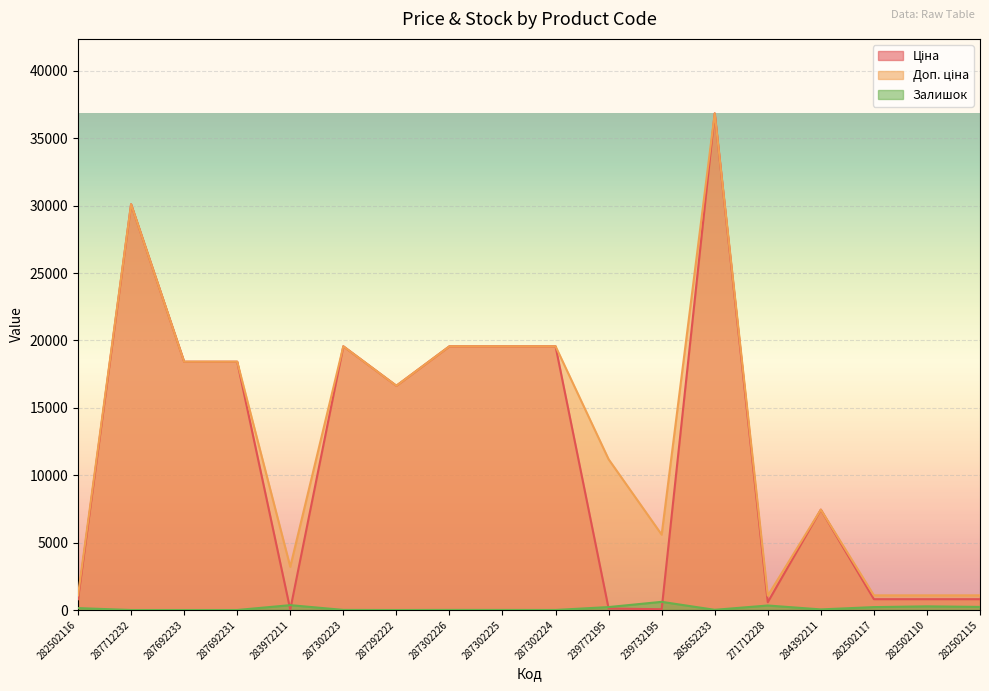

Does the chart display data point markers on the line(s)?

No